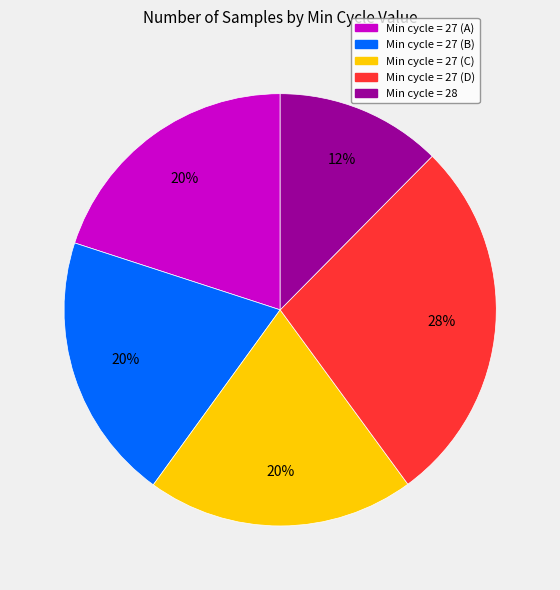

To the nearest percent, what is the average slice percentage?

20%